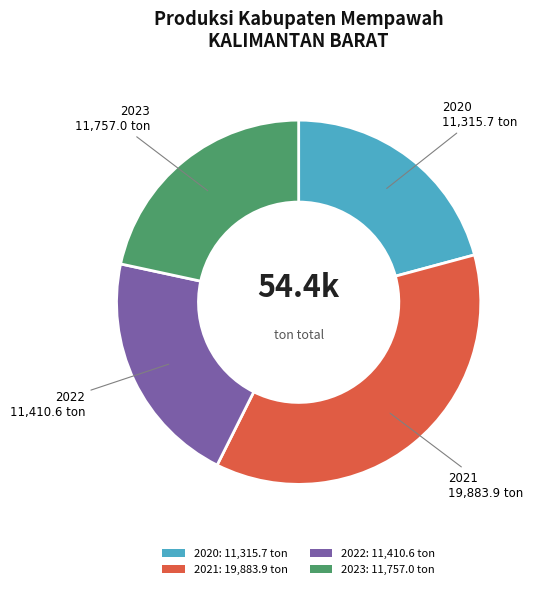

Is there any slice that represents more than half of the pie?

No